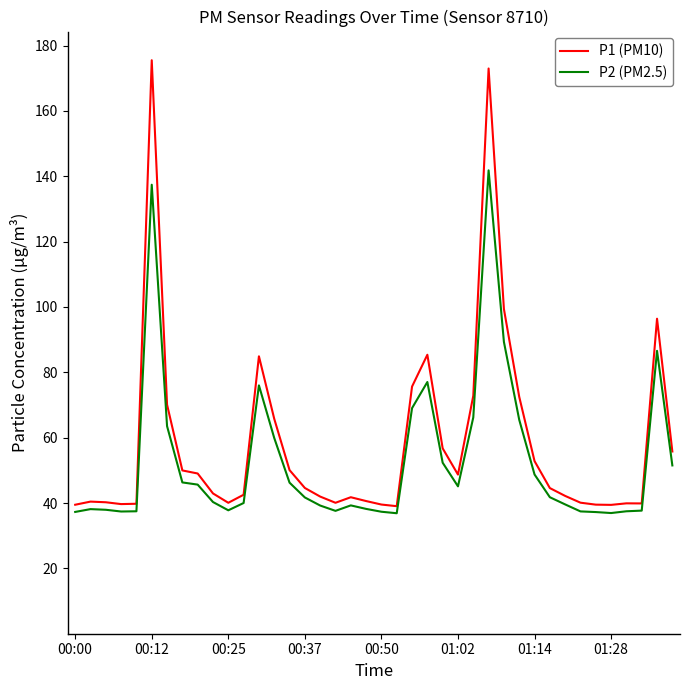

How many categories are shown in the chart?

40